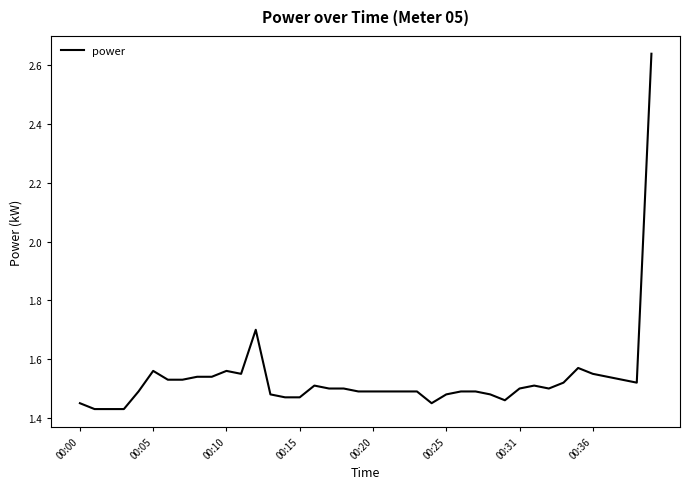

What is the difference between the maximum and minimum values?

1.2